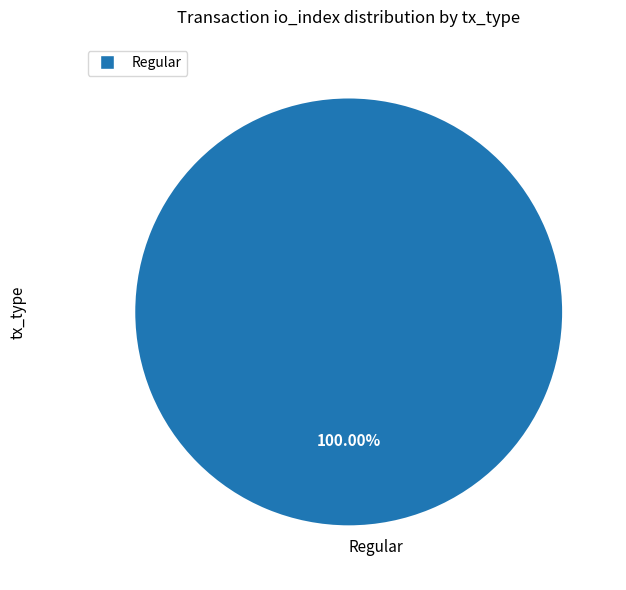

Is there any slice that represents more than half of the pie?

Yes